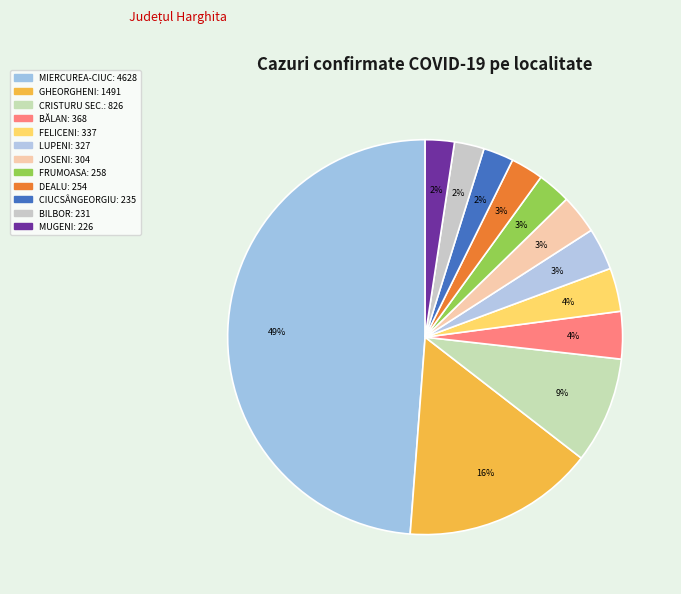

How many segments does this pie chart have?

12